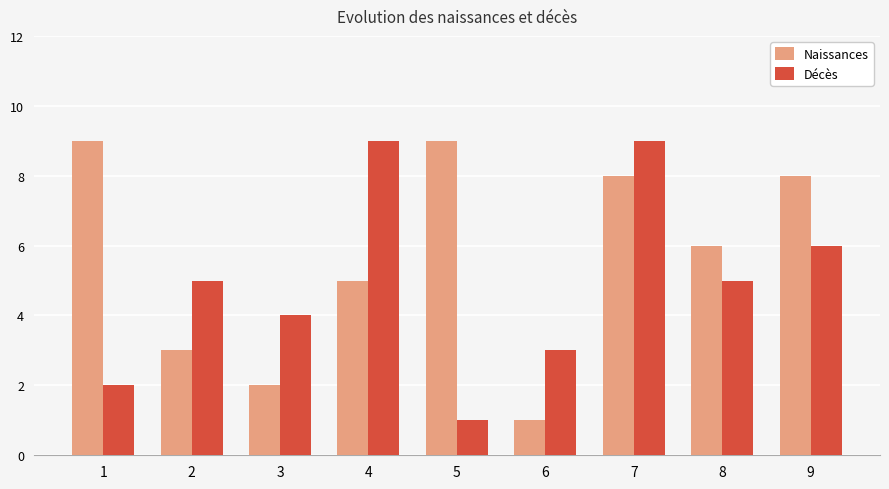

What is the approximate value of Décès at 7?

9